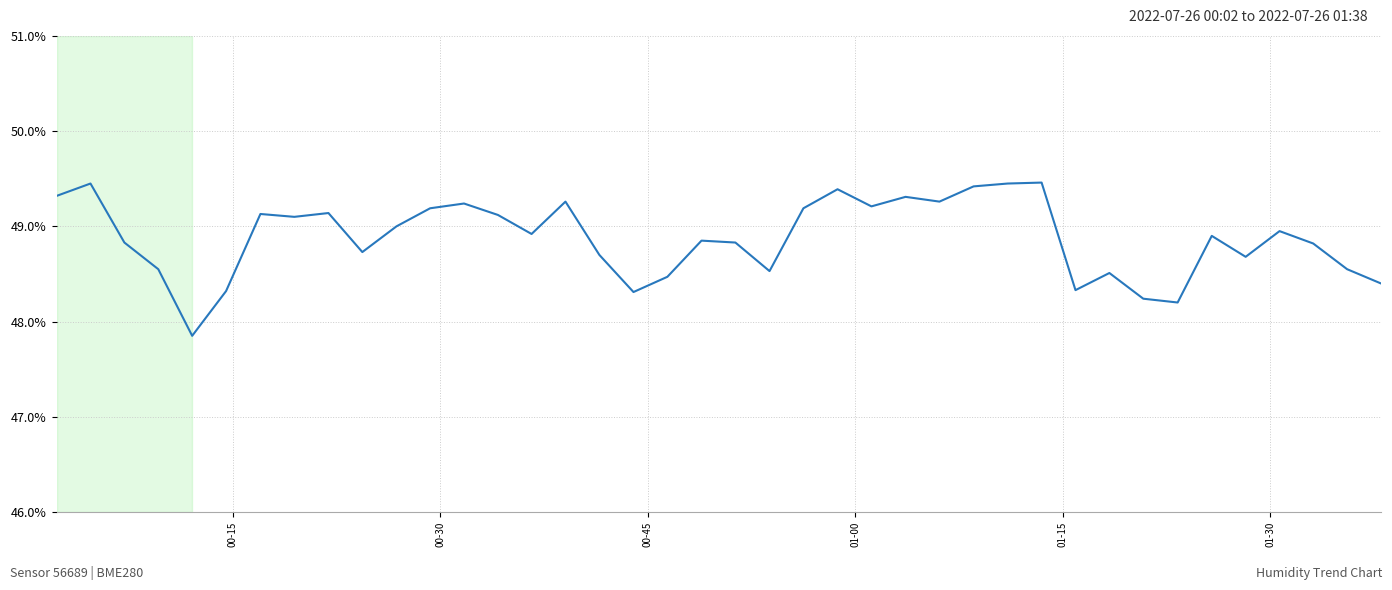

What is the minimum value shown in the chart?

47.9